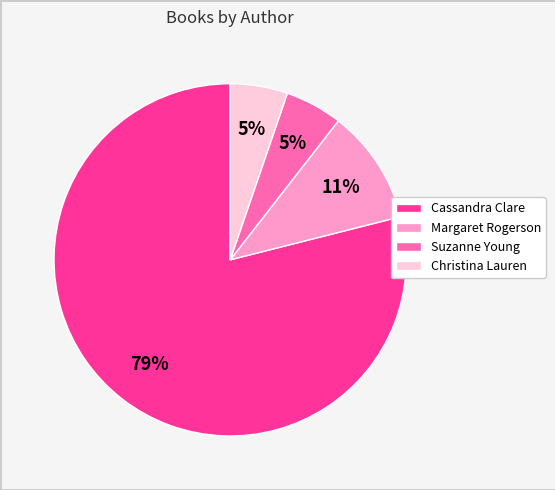

Is there any slice that represents more than half of the pie?

Yes